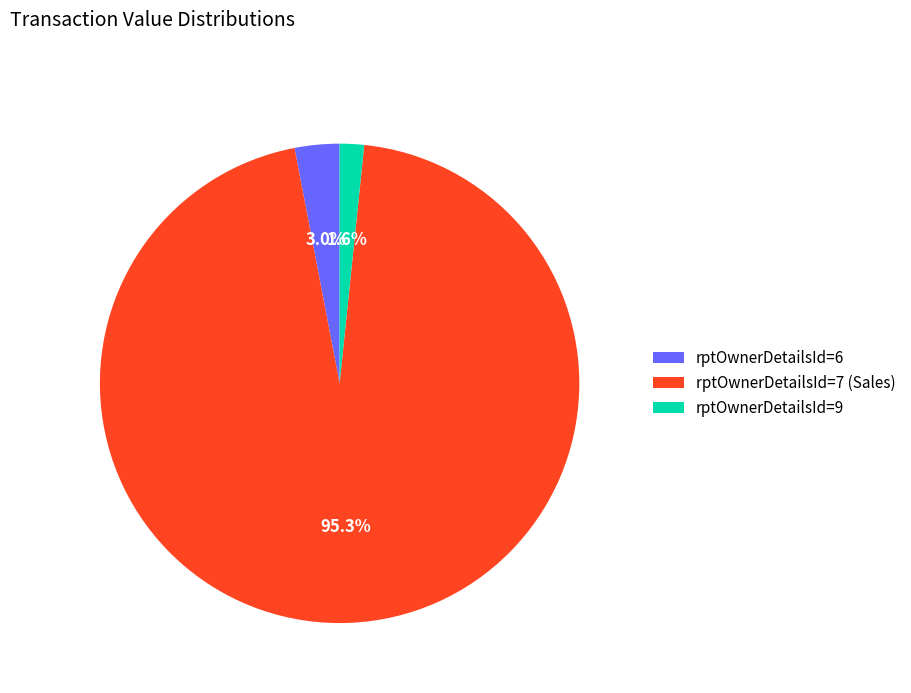

Which has a higher value, rptOwnerDetailsId=6 or rptOwnerDetailsId=9?

rptOwnerDetailsId=6